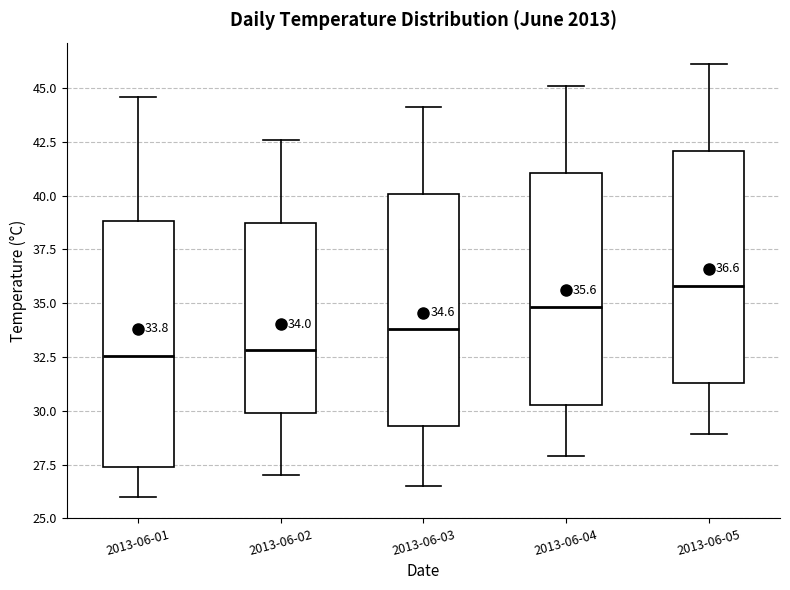

Which box has the highest median line?

2013-06-05